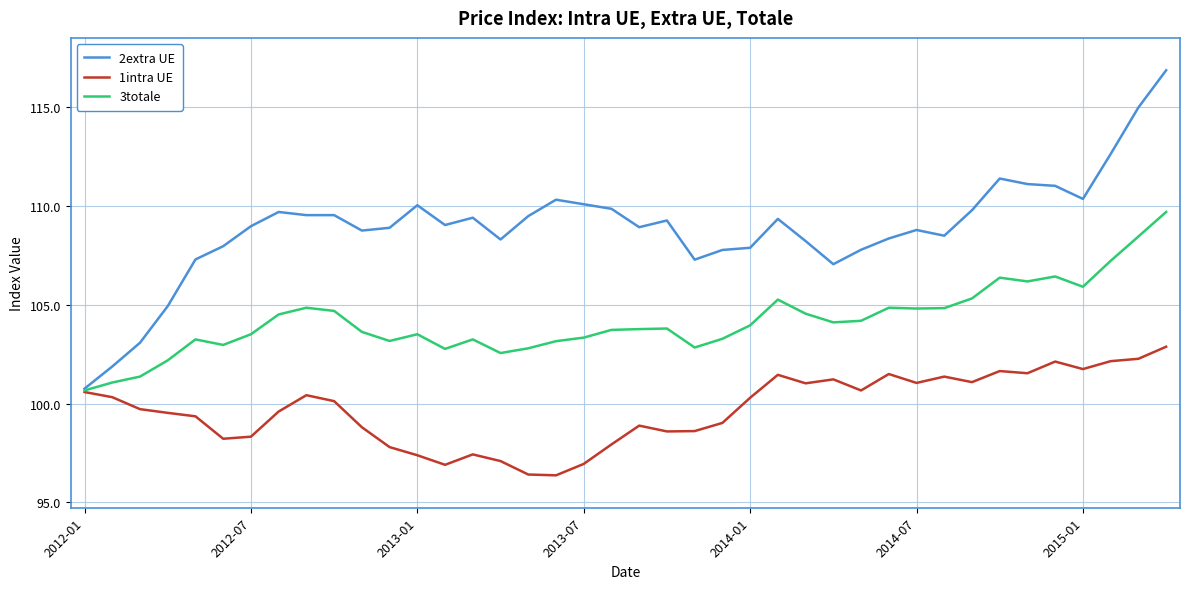

What is the sum of all 3totale values?

4166.4